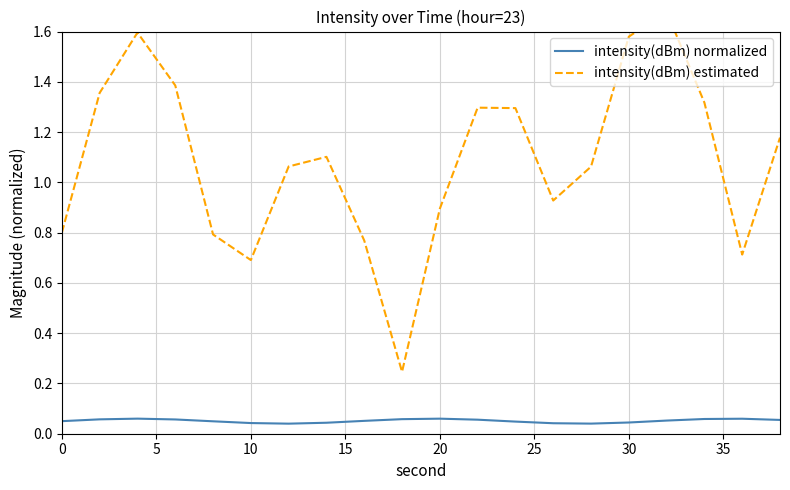

The intensity(dBm) normalized series shows 0.0 at 0. True or false?

False